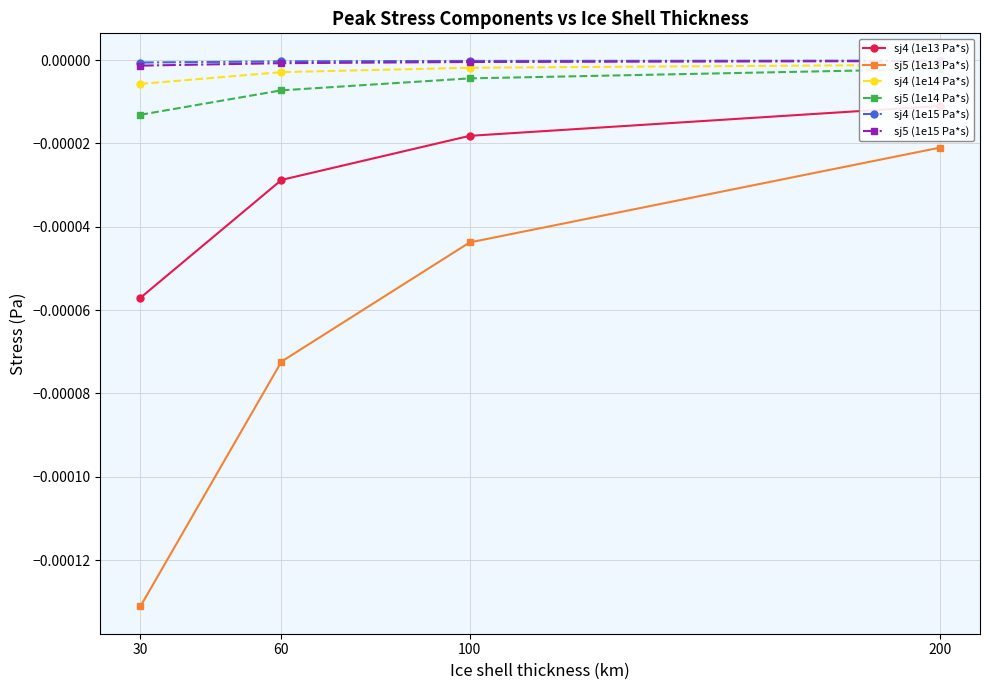

Which series has the largest total across all categories?

sj4 (1e15 Pa*s)